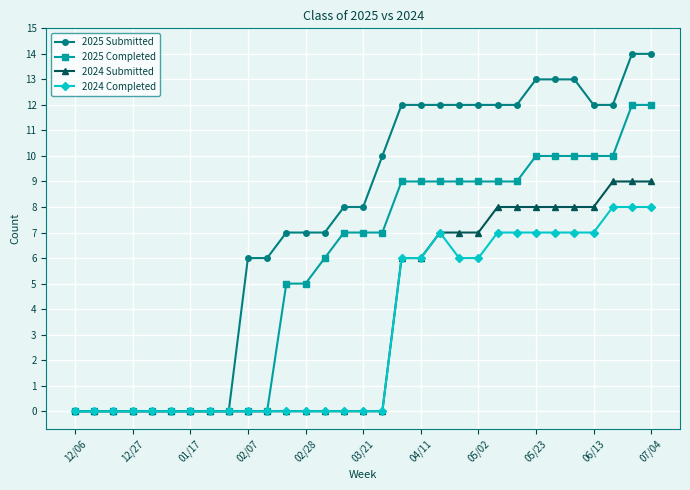

What is the average value of the 2024 Completed series?

3